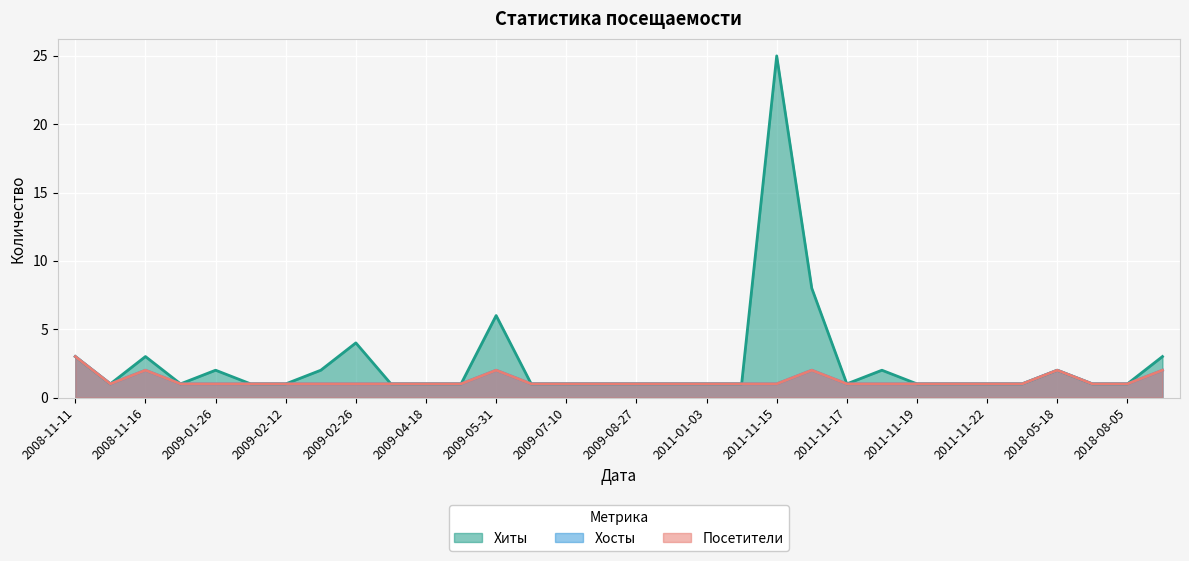

True or false: Хиты and Хосты cross at least once.

False